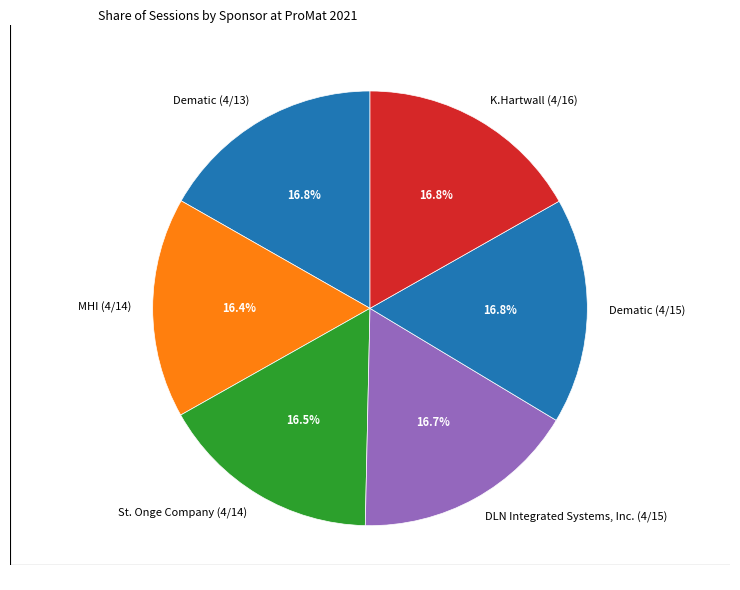

Approximately how many times larger is the value at DLN Integrated Systems, Inc. (4/15) compared to Dematic (4/15)?

1.0